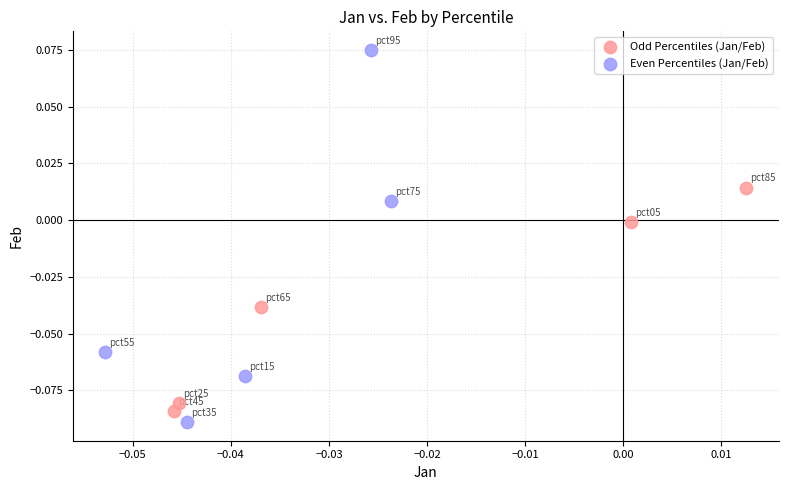

Which series contains the lowest Y value?

Even Percentiles (Jan/Feb)